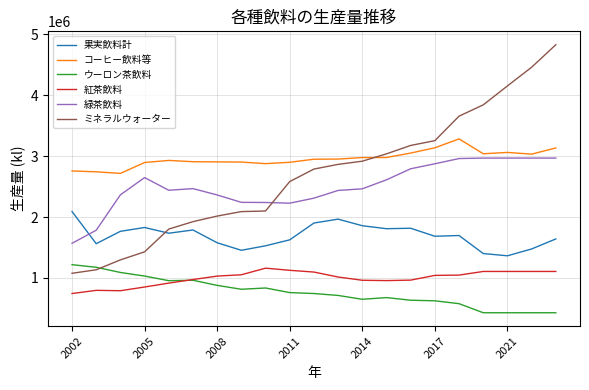

Which series has the largest range (max minus min)?

ミネラルウォーター